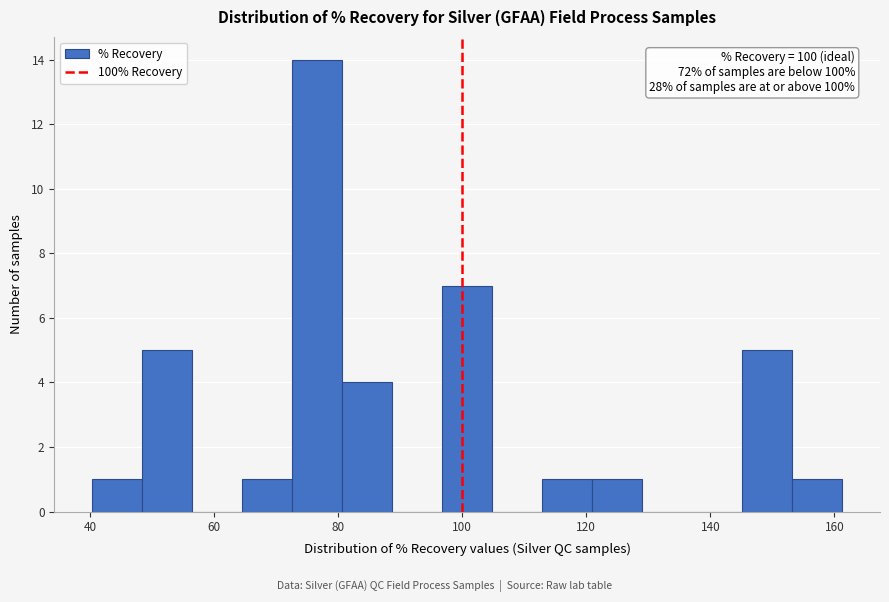

Which range on the x-axis has the tallest bar?

72 to 80